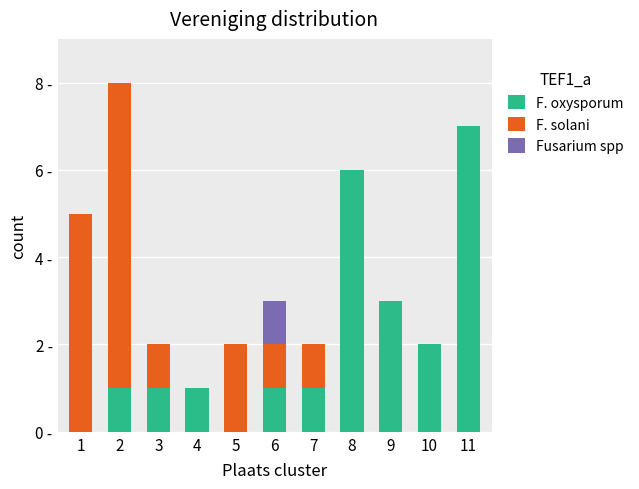

The F. oxysporum series shows 5 at 1. True or false?

False